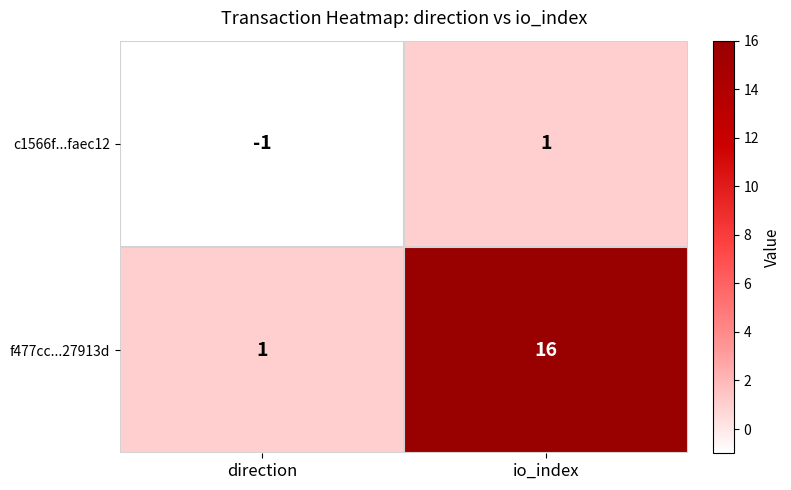

Rank the series at io_index from lowest to highest value.

c1566f...faec12, f477cc...27913d